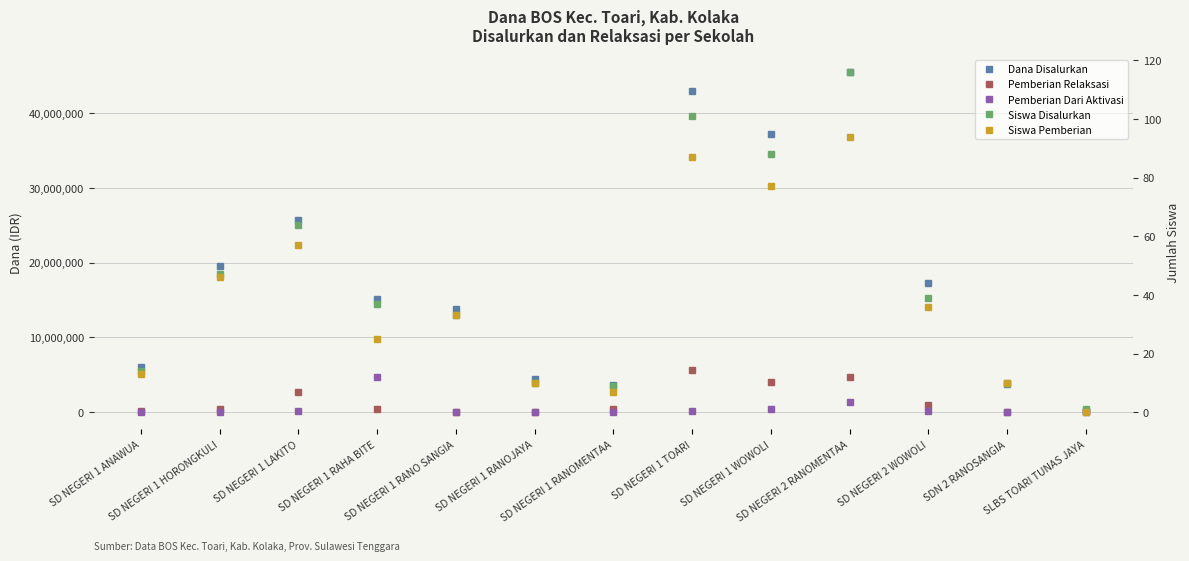

Is it true that Siswa Disalurkan equals 25 at SD NEGERI 1 ANAWUA?

False